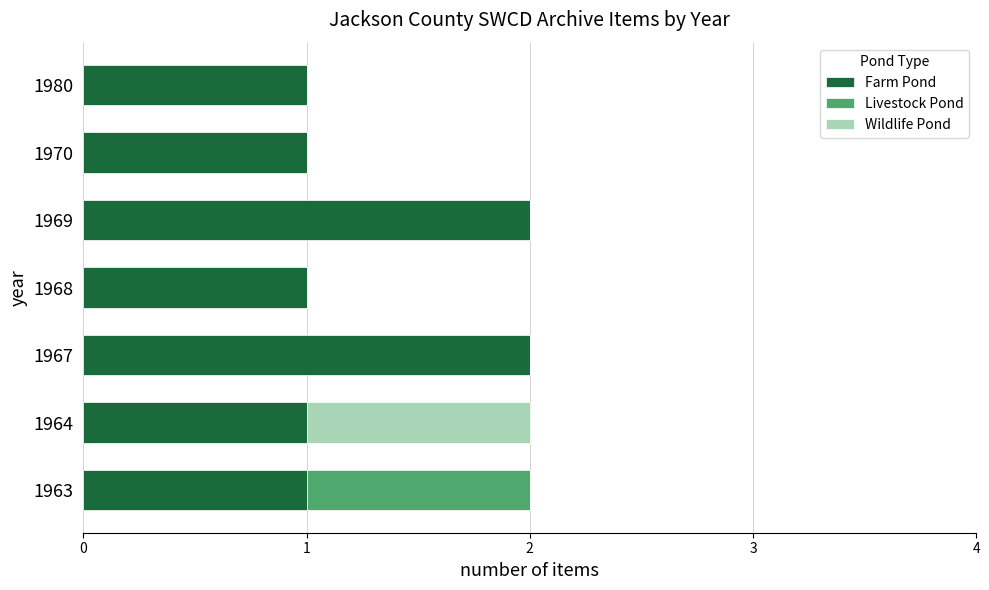

Is it true that Farm Pond equals 1 at 1969?

False